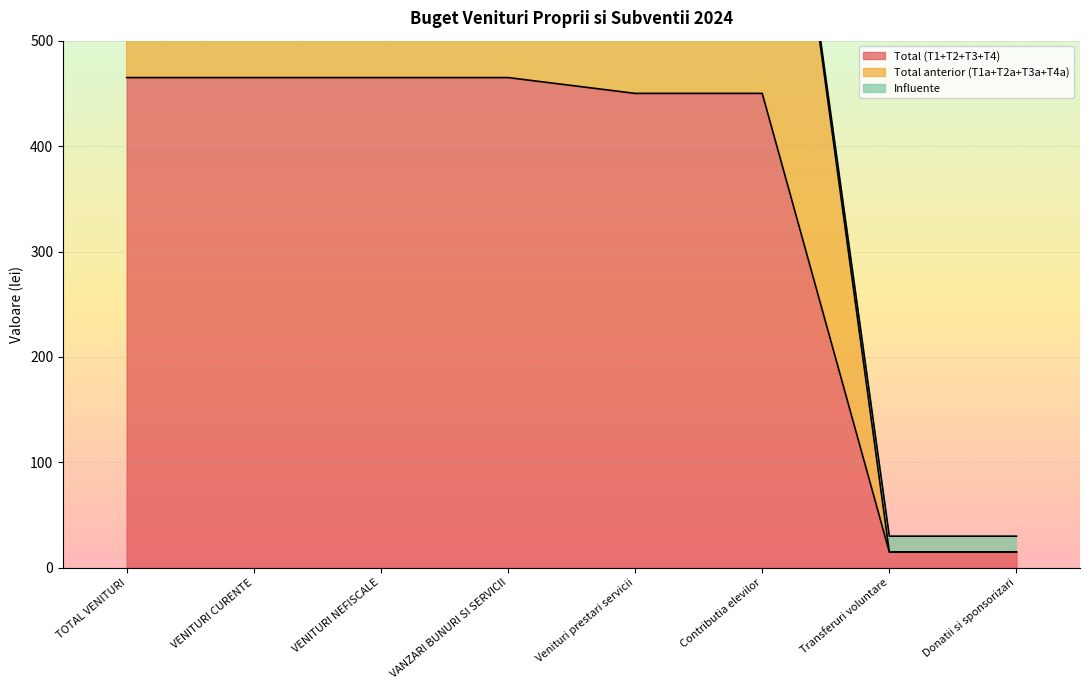

At how many categories does at least one series exceed 407?

6